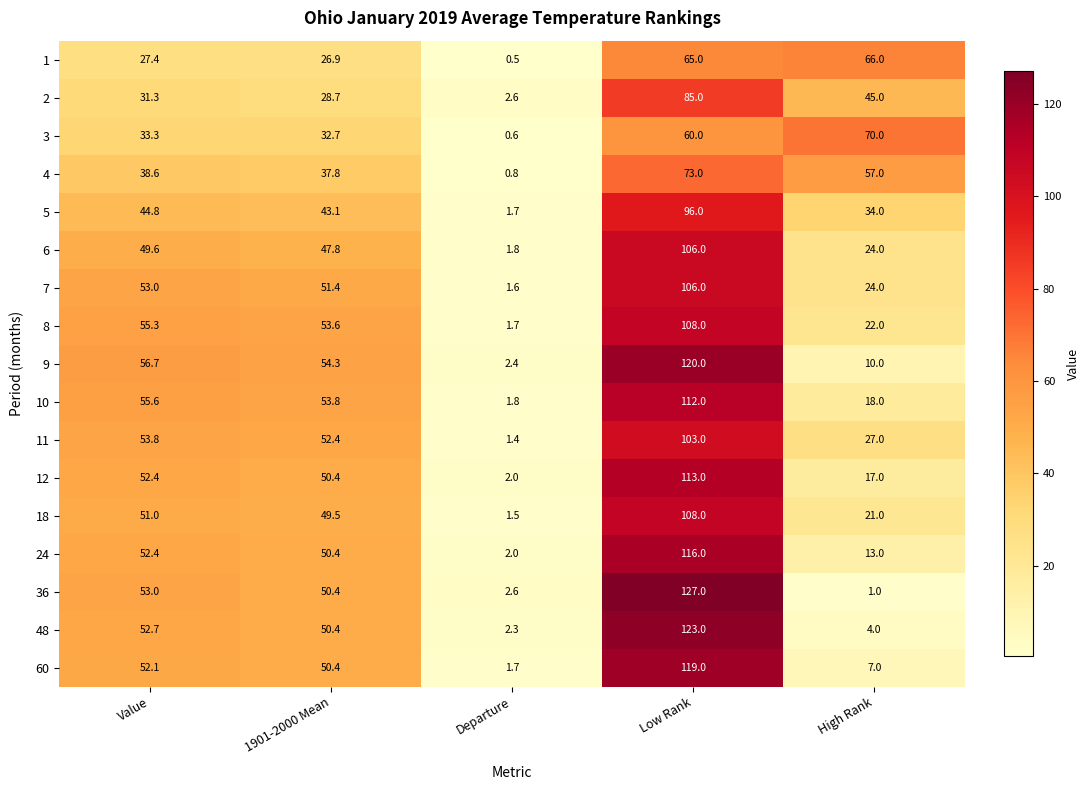

Which series has the largest range (max minus min)?

36